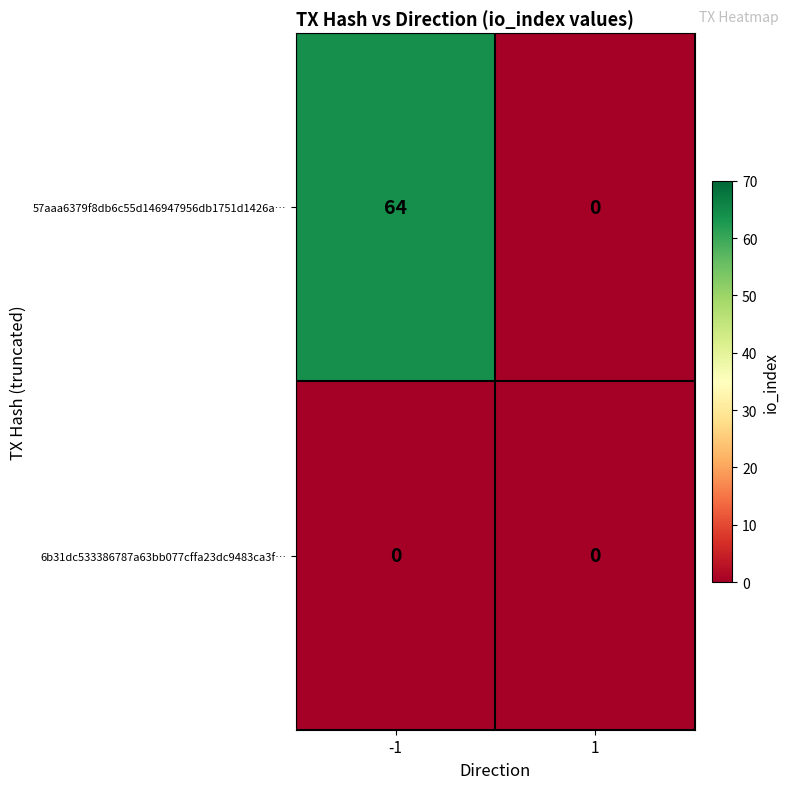

The value of 57aaa6379f8db6c55d146947956db1751d1426a… at 1 is -26. True or false?

False